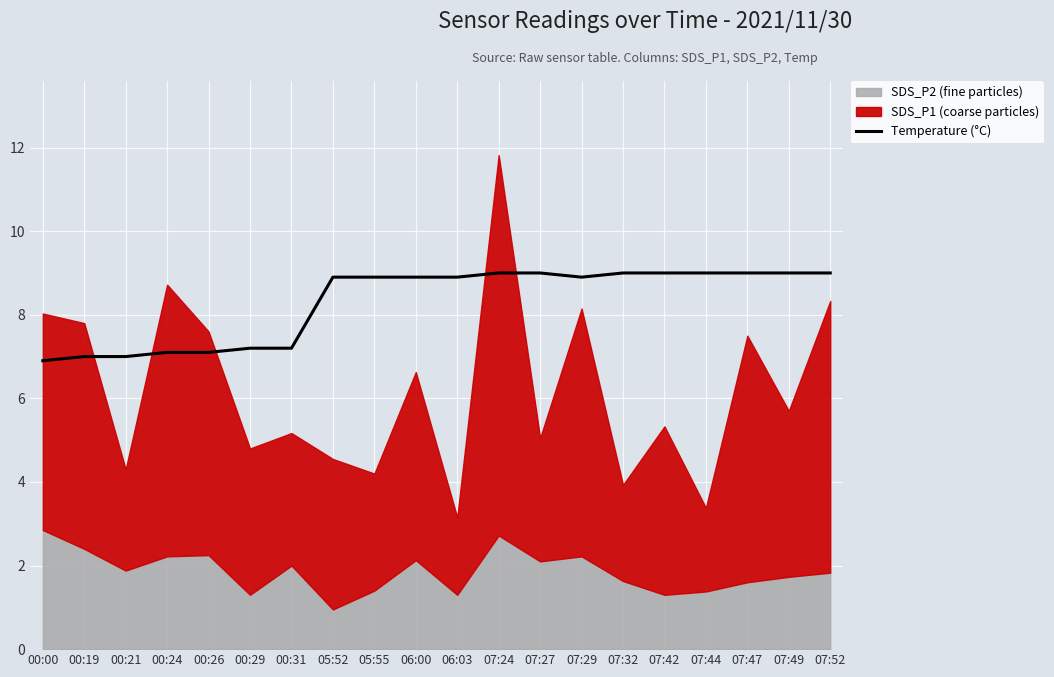

True or false: the data shows 9.0 at 07:42.

True